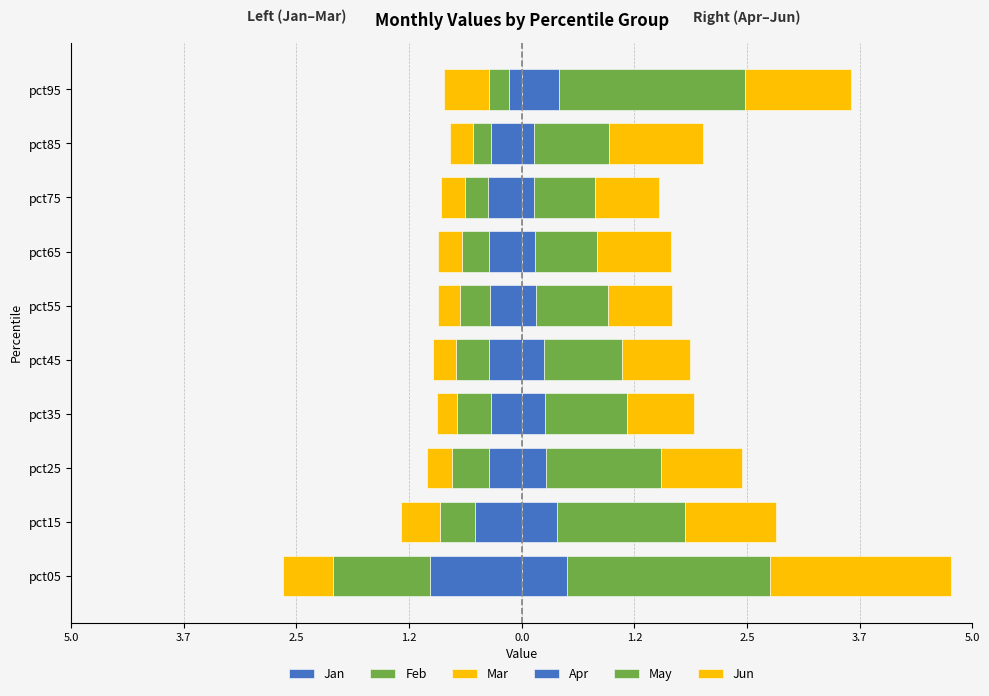

What is the sum of all Apr values?

2.7